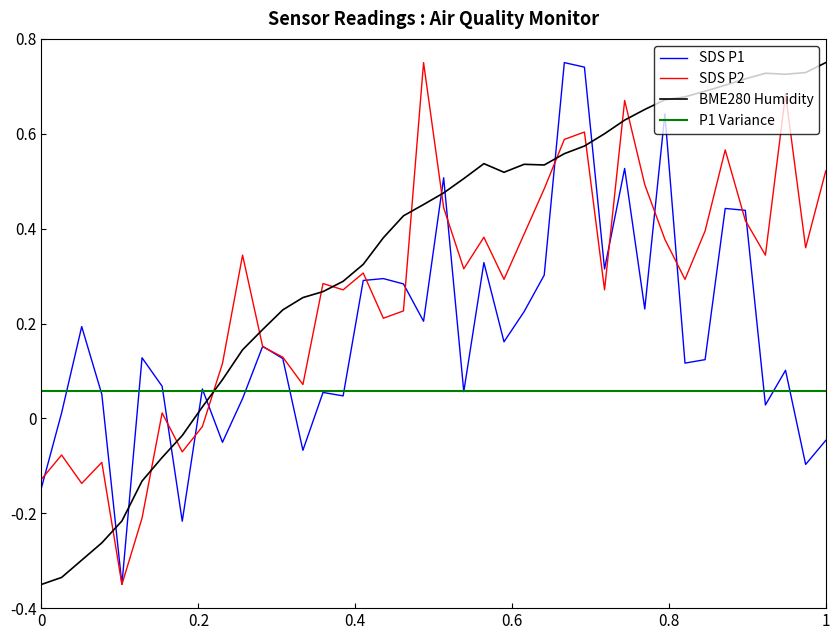

After their last crossing, which series has the higher values: P1 Variance or SDS P1?

P1 Variance